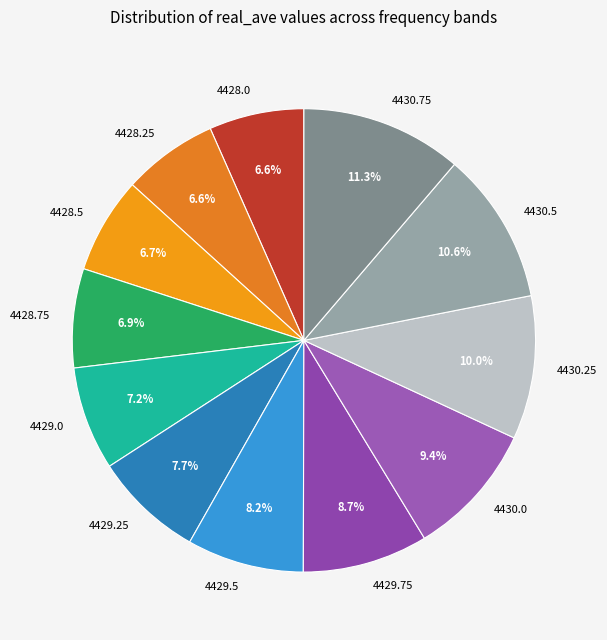

Do 4429.75 and 4430.0 together represent more than half of the pie?

No